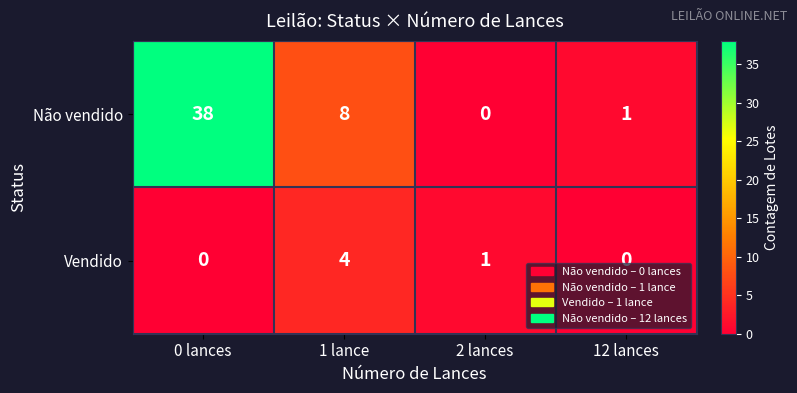

Rank the series by their average value, from highest to lowest.

Não vendido, Vendido